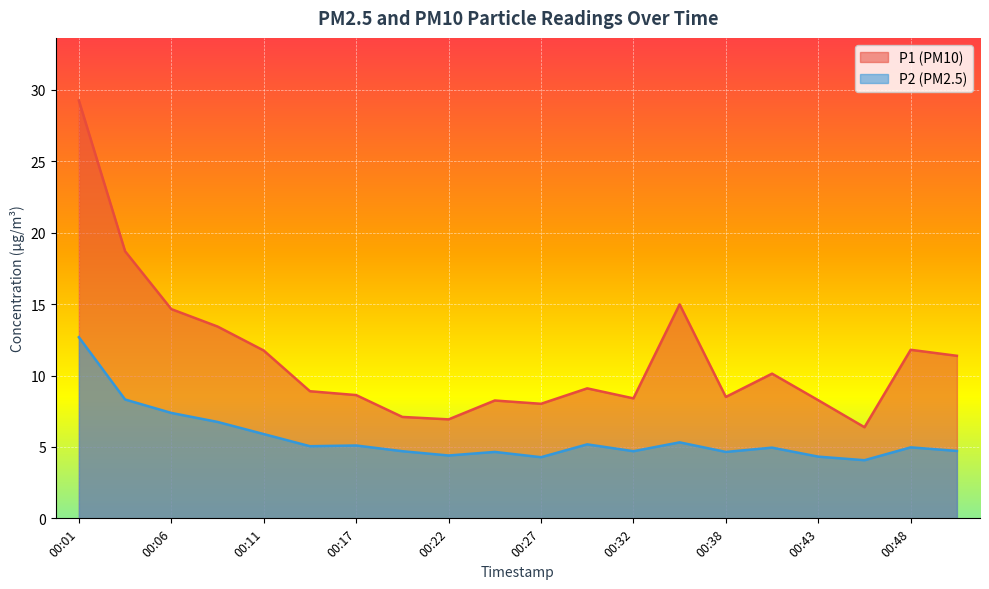

How many interior local valleys does the P2 series have?

6